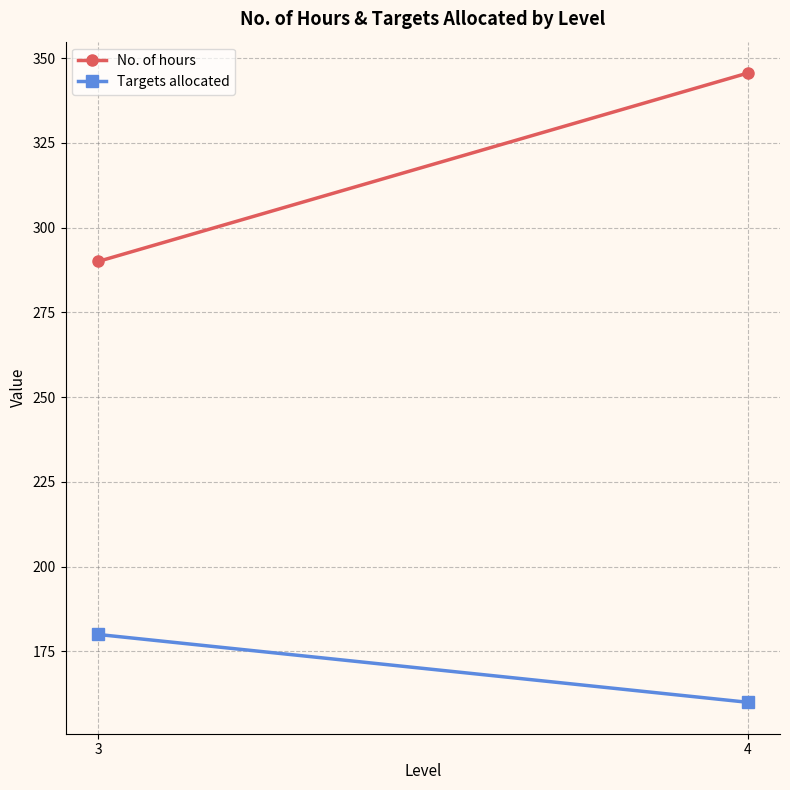

What is the value of the No. of hours point at the 2nd from the left?

345.6